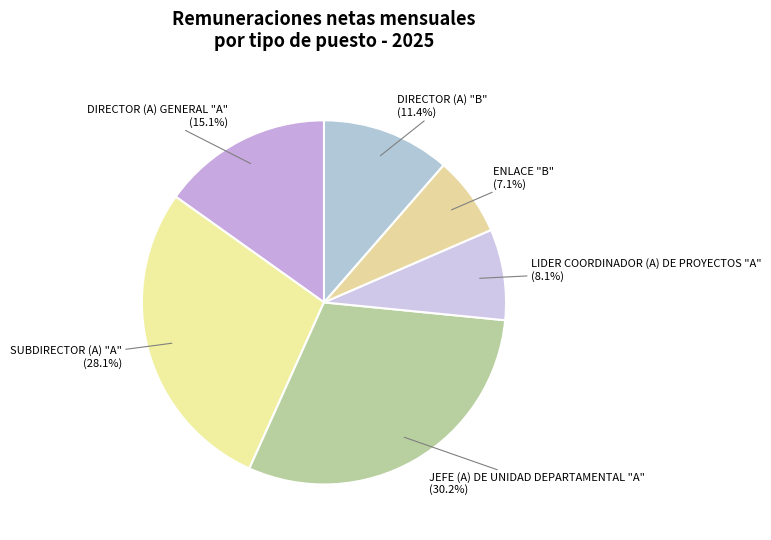

Which has a higher value, DIRECTOR (A) "B" or SUBDIRECTOR (A) "A"?

SUBDIRECTOR (A) "A"